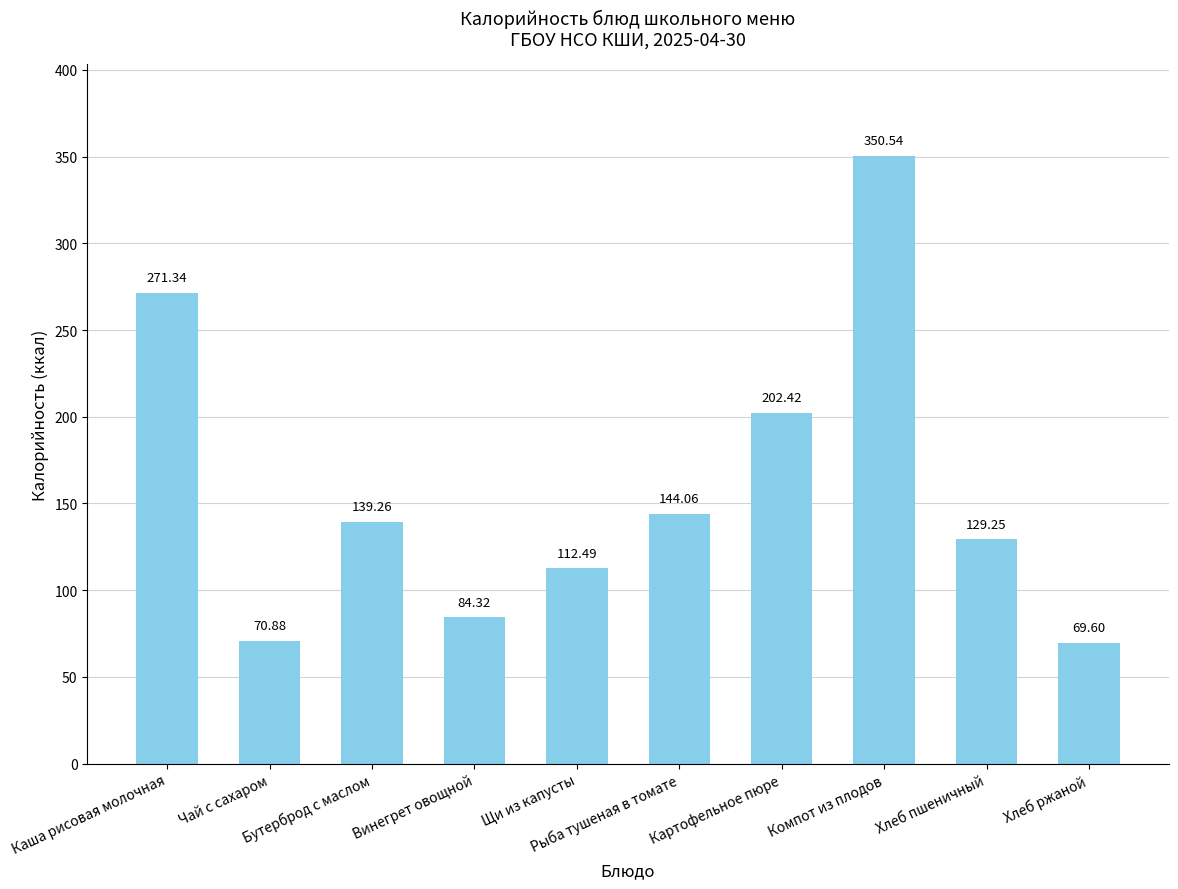

What is the value of the 8th bar from the left?

350.5